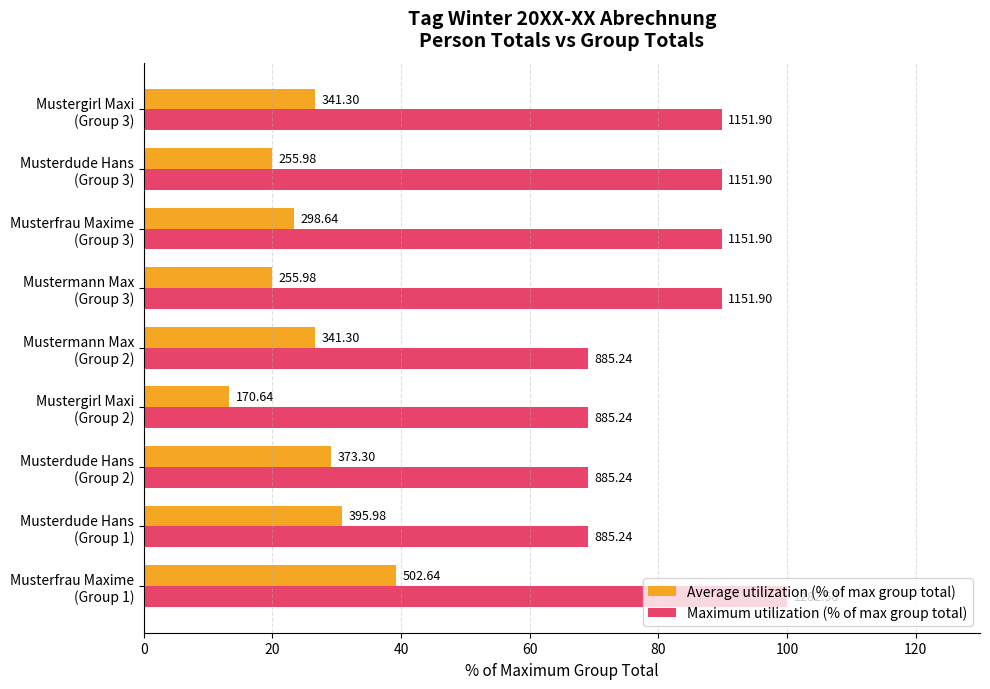

What are all the series names shown in the legend?

Average utilization (% of max group total), Maximum utilization (% of max group total)